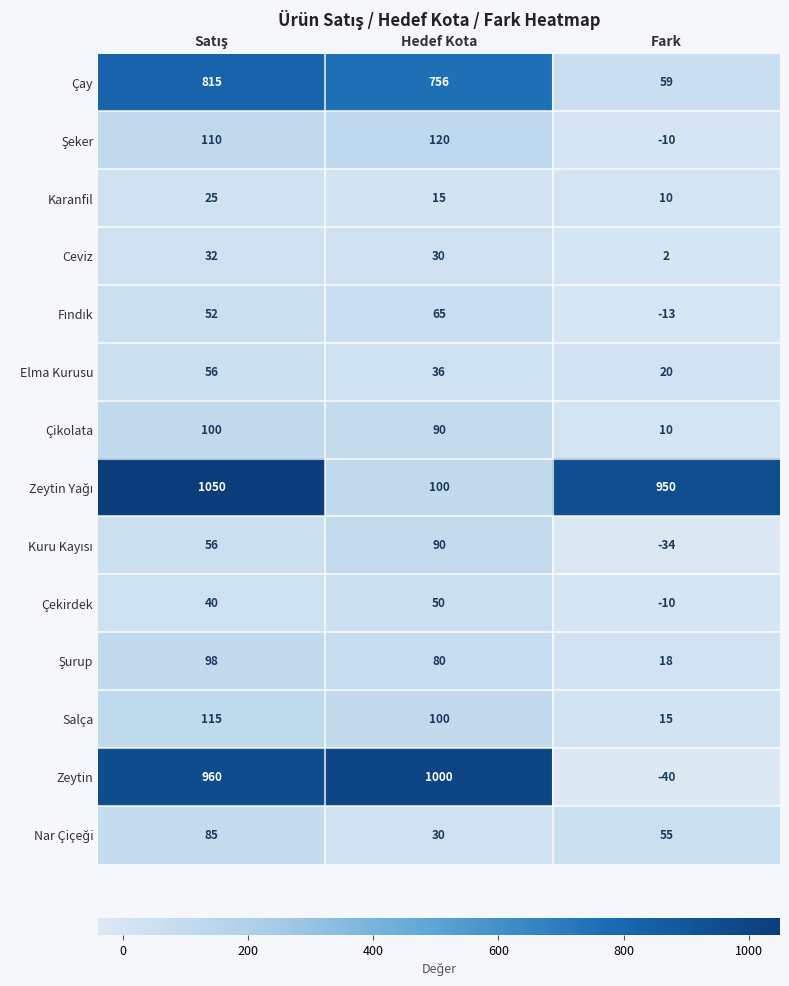

What is the difference between the maximum and minimum values in the Elma Kurusu series?

36